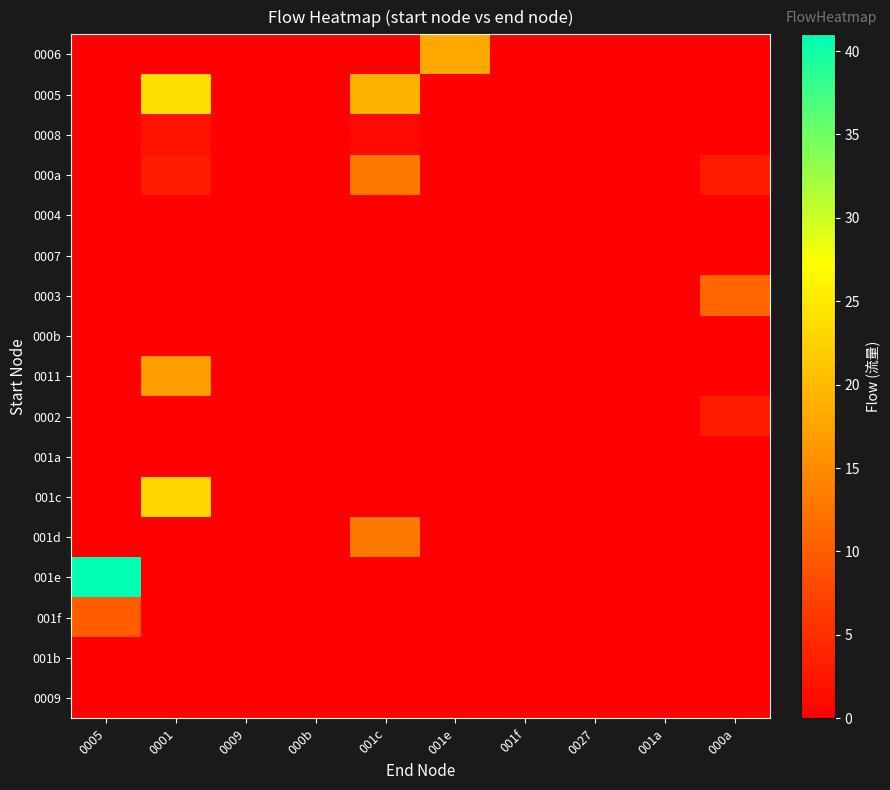

At how many categories does at least one series exceed 32?

1